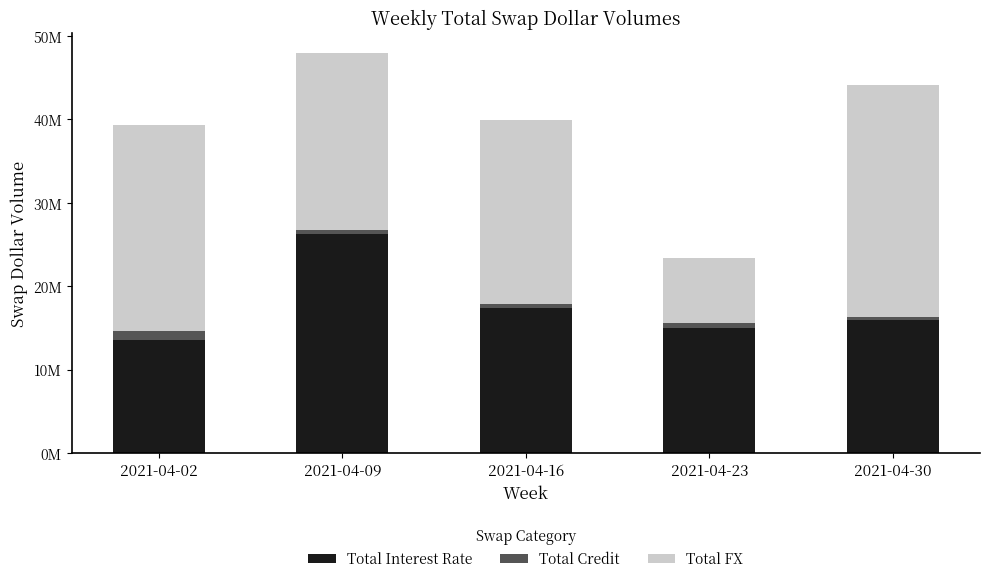

Does the chart contain any negative values?

No